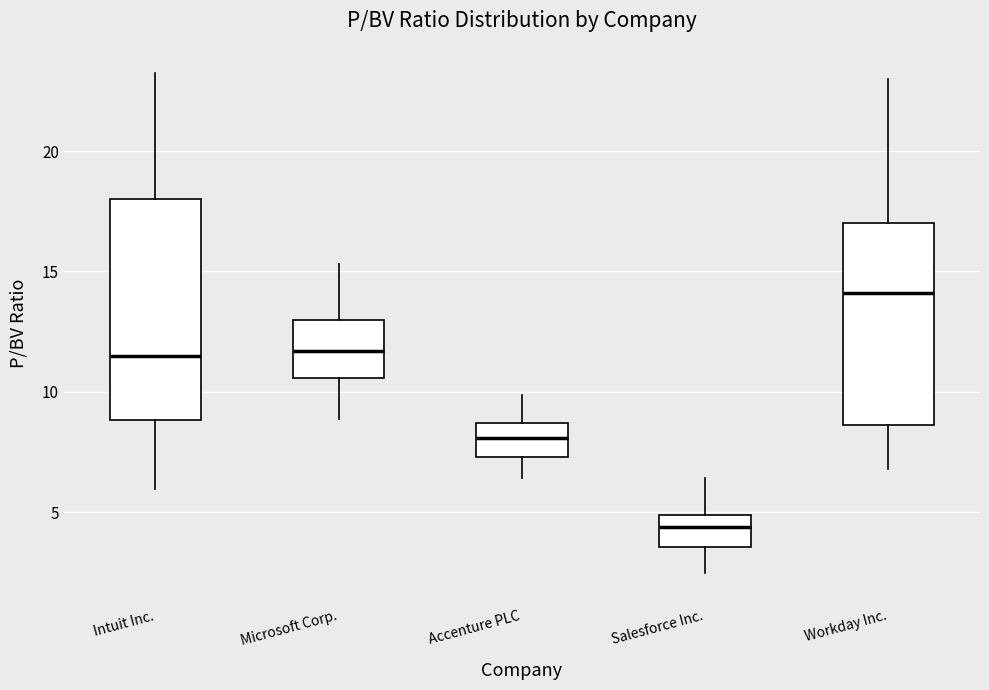

Reading left to right, transcribe this box plot: for each box, give where its median line is, the range the box spans, and where its two whiskers end, as read against the y-axis. The values are not printed on the chart, so give them approximately, as read against the axis.

Intuit Inc.: median 11.5, box 9.0 to 18.0, whiskers 6.0 to 23.5
Microsoft Corp.: median 11.5, box 10.5 to 13.0, whiskers 9.0 to 15.5
Accenture PLC: median 8.0, box 7.5 to 8.5, whiskers 6.5 to 10.0
Salesforce Inc.: median 4.5, box 3.5 to 5.0, whiskers 2.5 to 6.5
Workday Inc.: median 14.0, box 8.5 to 17.0, whiskers 7.0 to 23.0